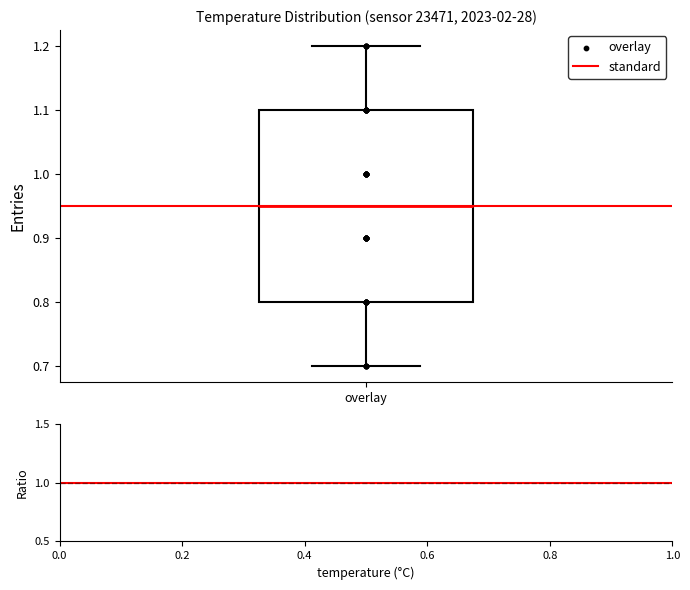

Where is the lower edge of the box for overlay on the y-axis? The values are not printed on the chart, so give them approximately, as read against the axis.

0.80